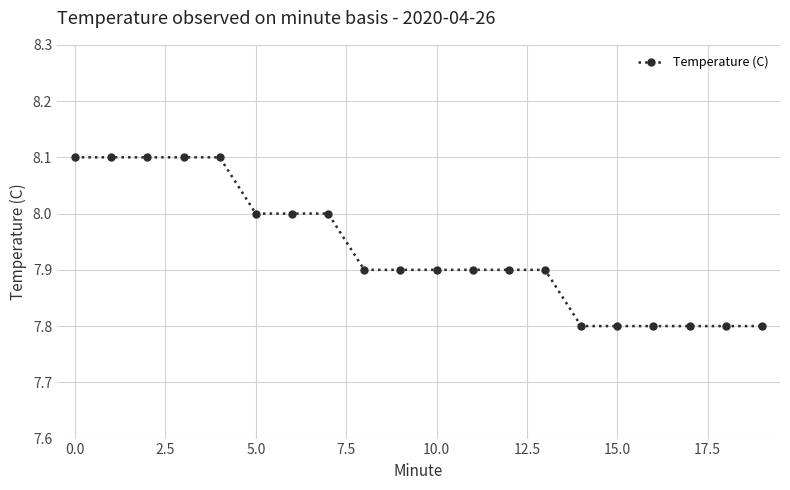

Reading right to left, extract all data points from this chart.

7.8	7.8	7.8	7.8	7.8	7.8	7.9	7.9	7.9	7.9	7.9	7.9	8.0	8.0	8.0	8.1	8.1	8.1	8.1	8.1